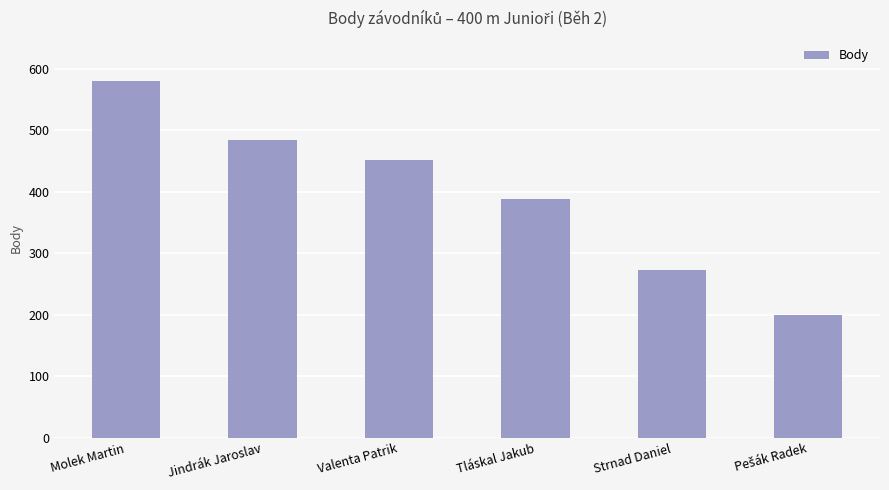

What is the label of the 4th bar from the right?

Valenta Patrik